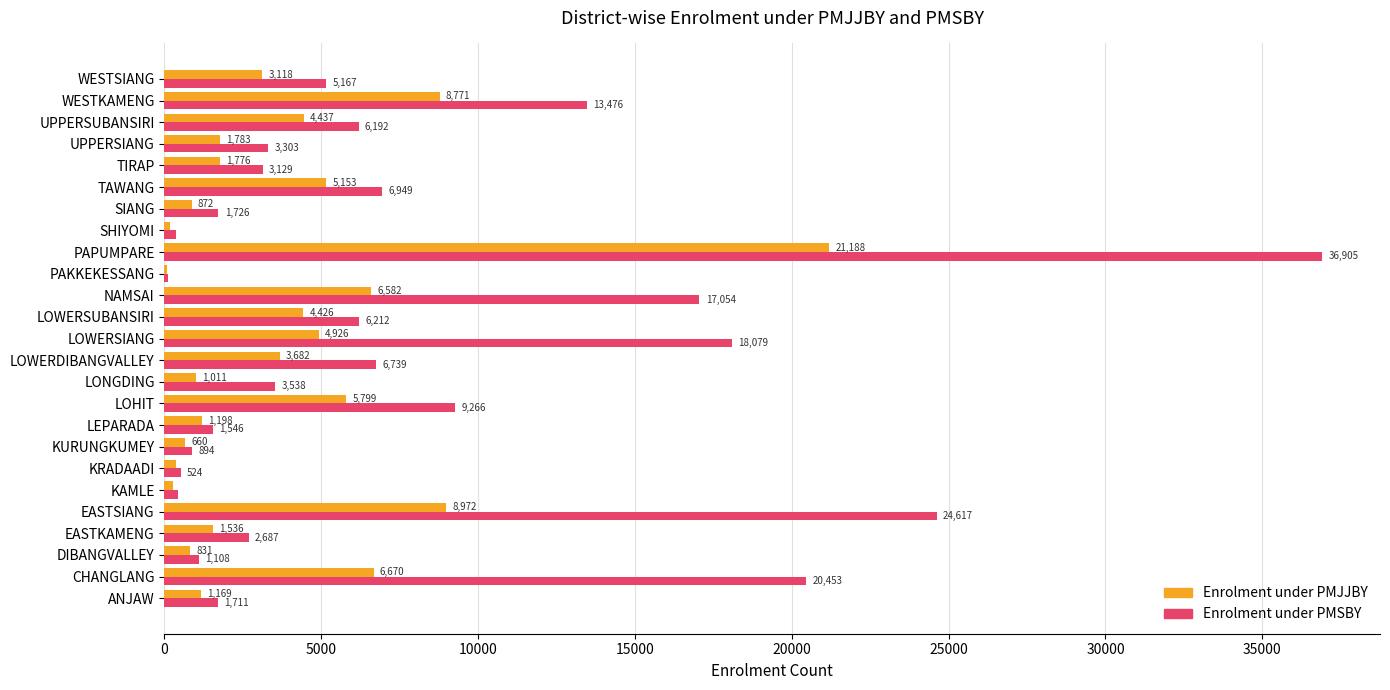

Which series has the largest range (max minus min)?

Enrolment under PMSBY